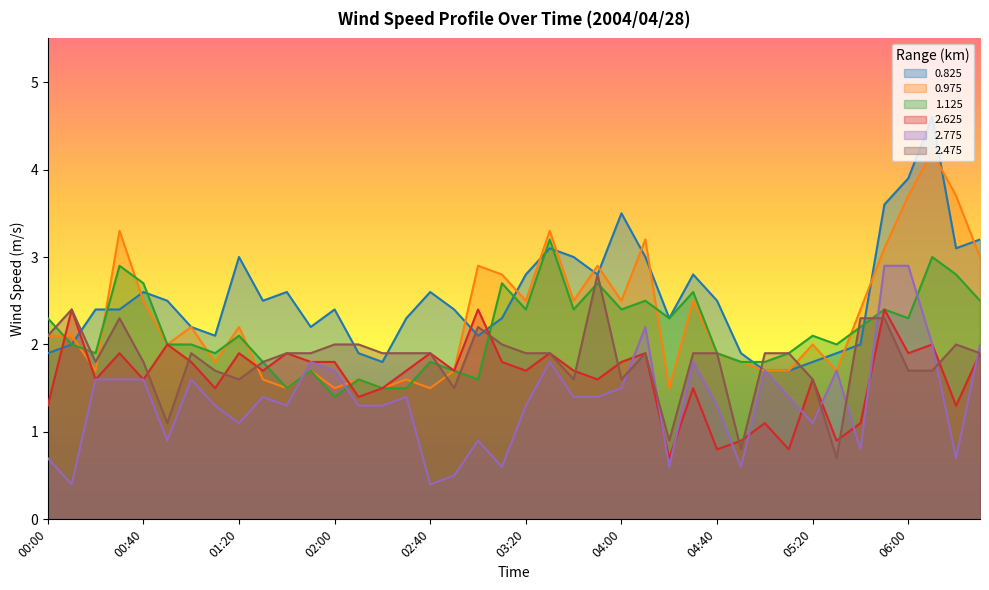

What is the sum of the 0.825 values at 03:50 and 00:40?

5.4